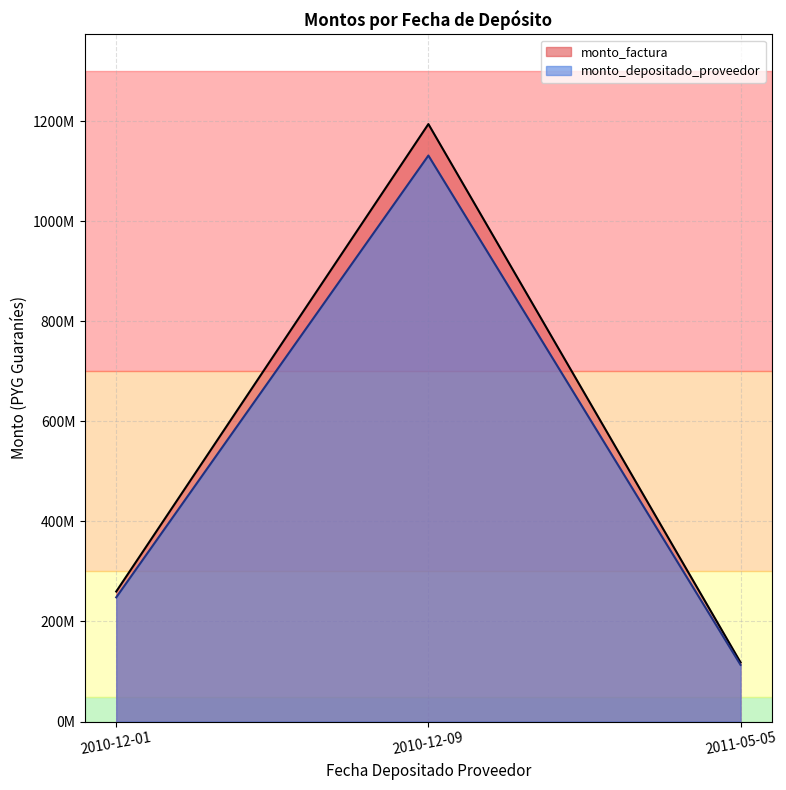

True or false: monto_factura has a value of 172809742 at 2010-12-01.

False